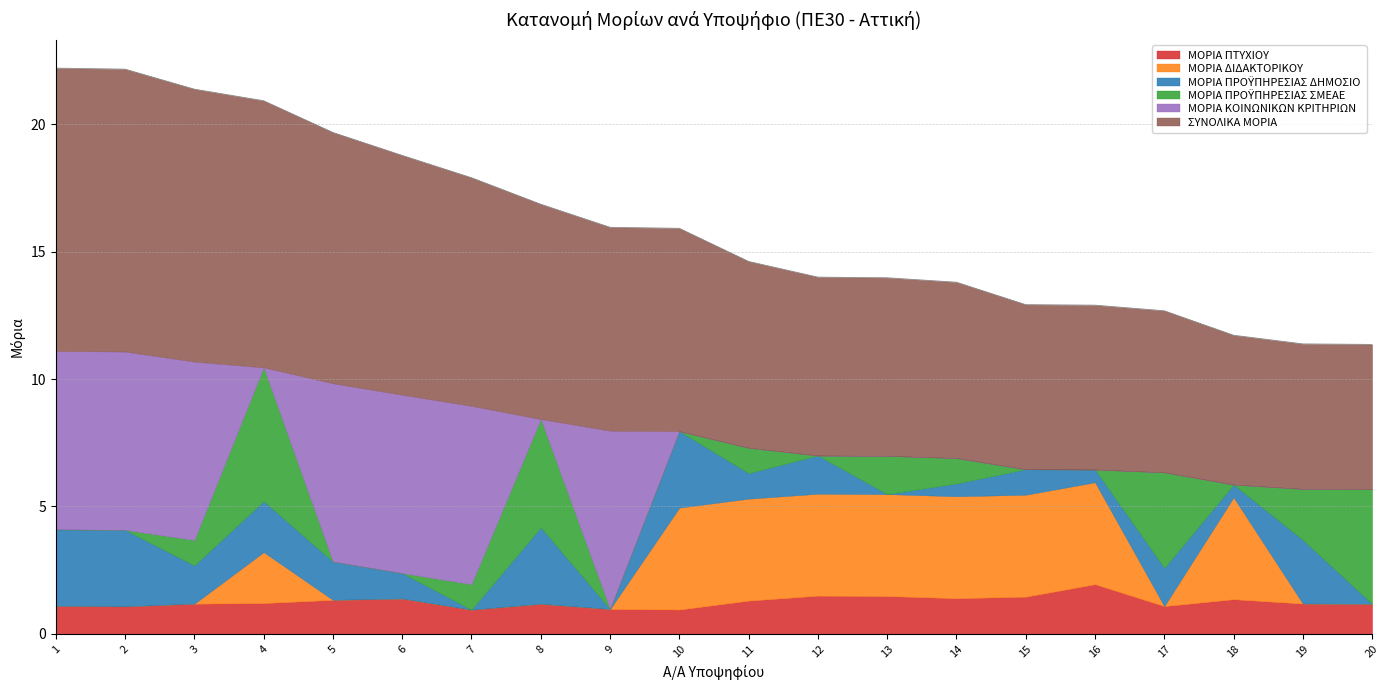

The ΣΥΝΟΛΙΚΑ ΜΟΡΙΑ series shows 9.0 at 16. True or false?

False